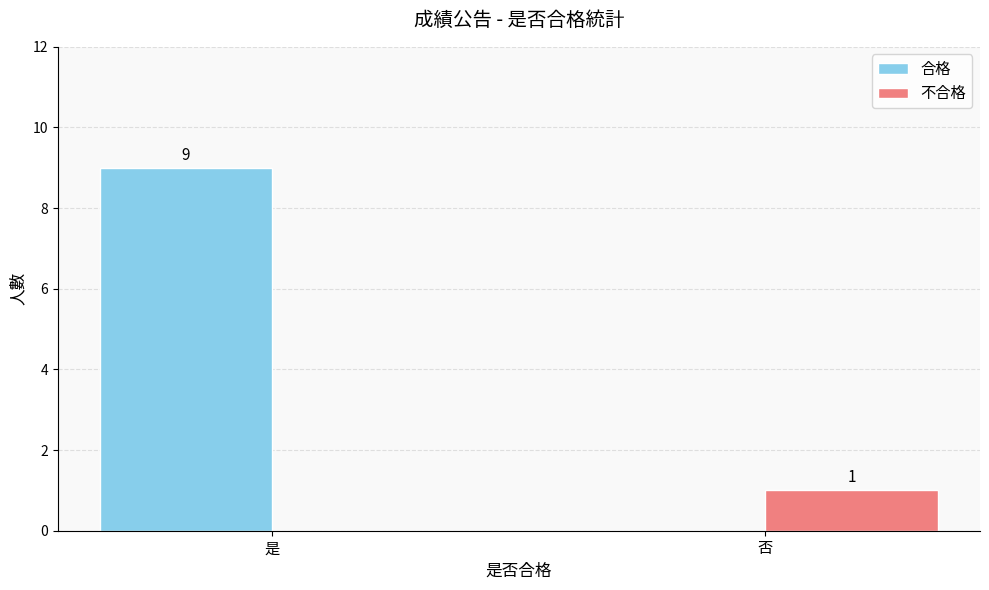

At which category is the sum across all series the highest?

是